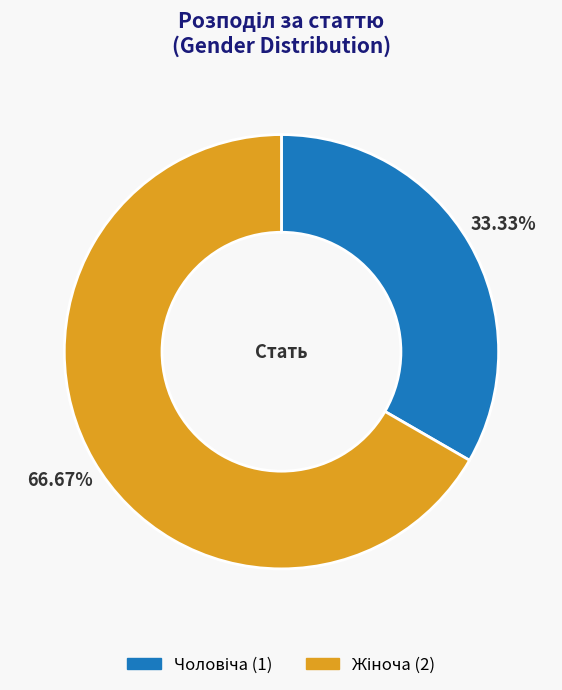

Is there a majority slice in this chart?

Yes